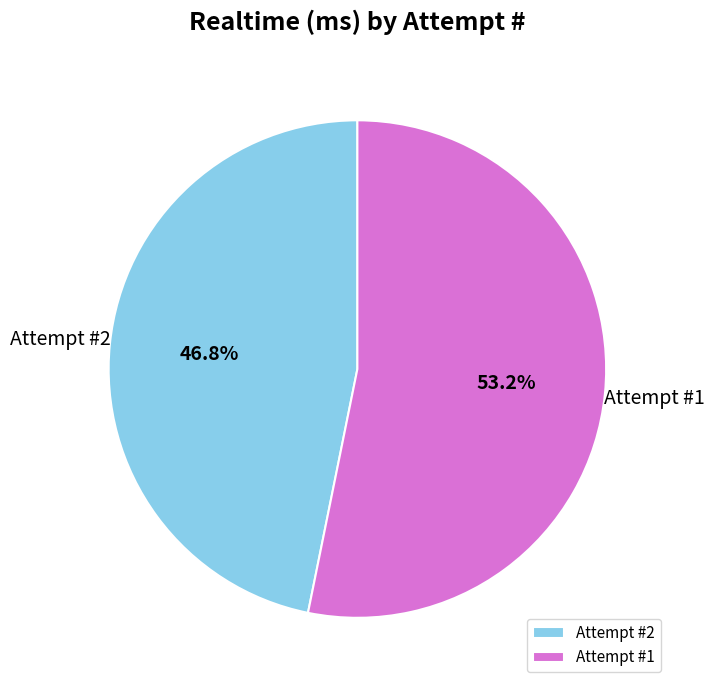

What is the largest slice in the pie chart?

Attempt #1